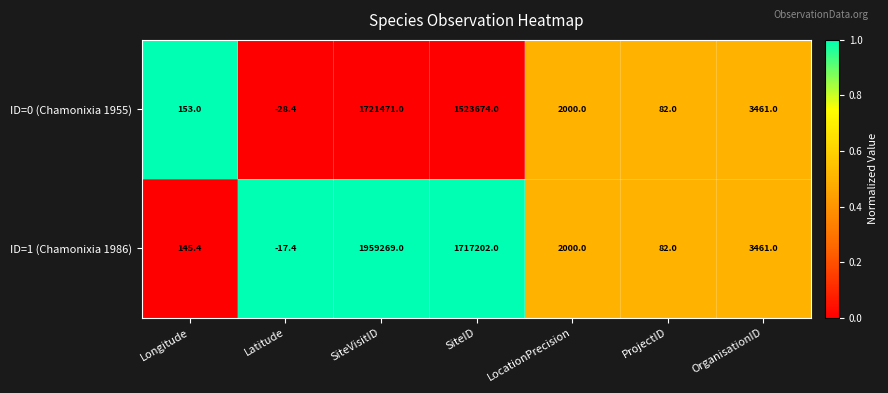

What is the spread (max minus min) of values at SiteID?

193528.0